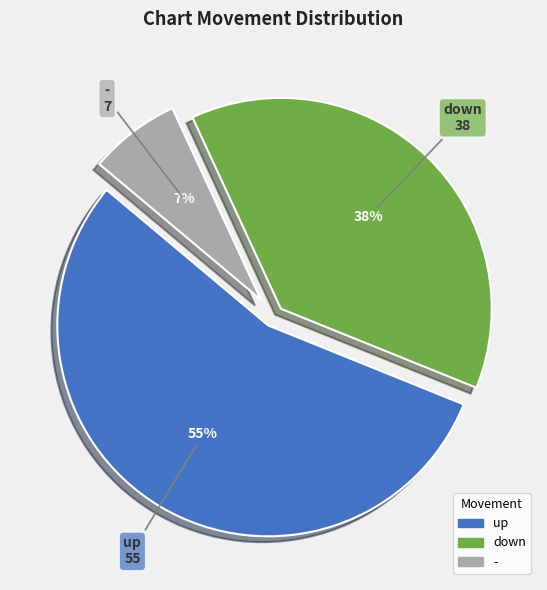

Which slice is the largest?

up